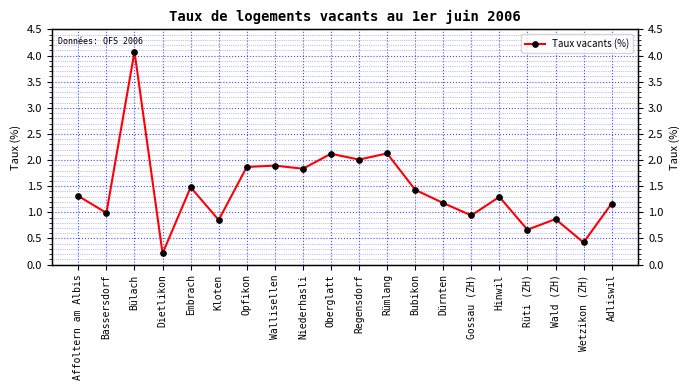

How many points are higher than both their immediate neighbors (excluding endpoints)?

7